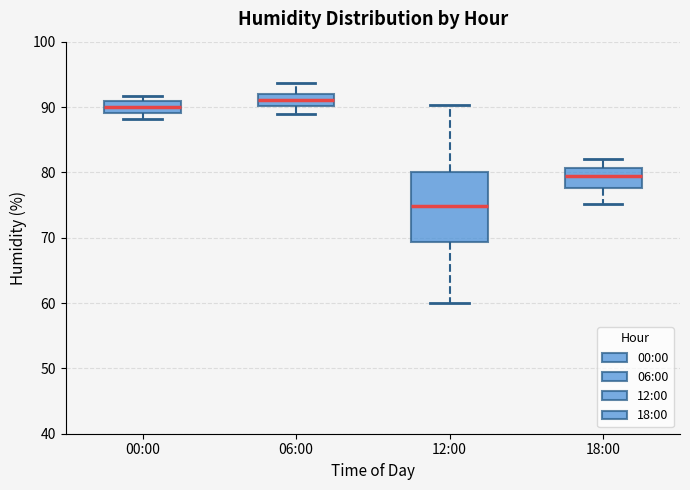

Where does the median line of the box for 18:00 sit on the y-axis? The values are not printed on the chart, so give them approximately, as read against the axis.

80